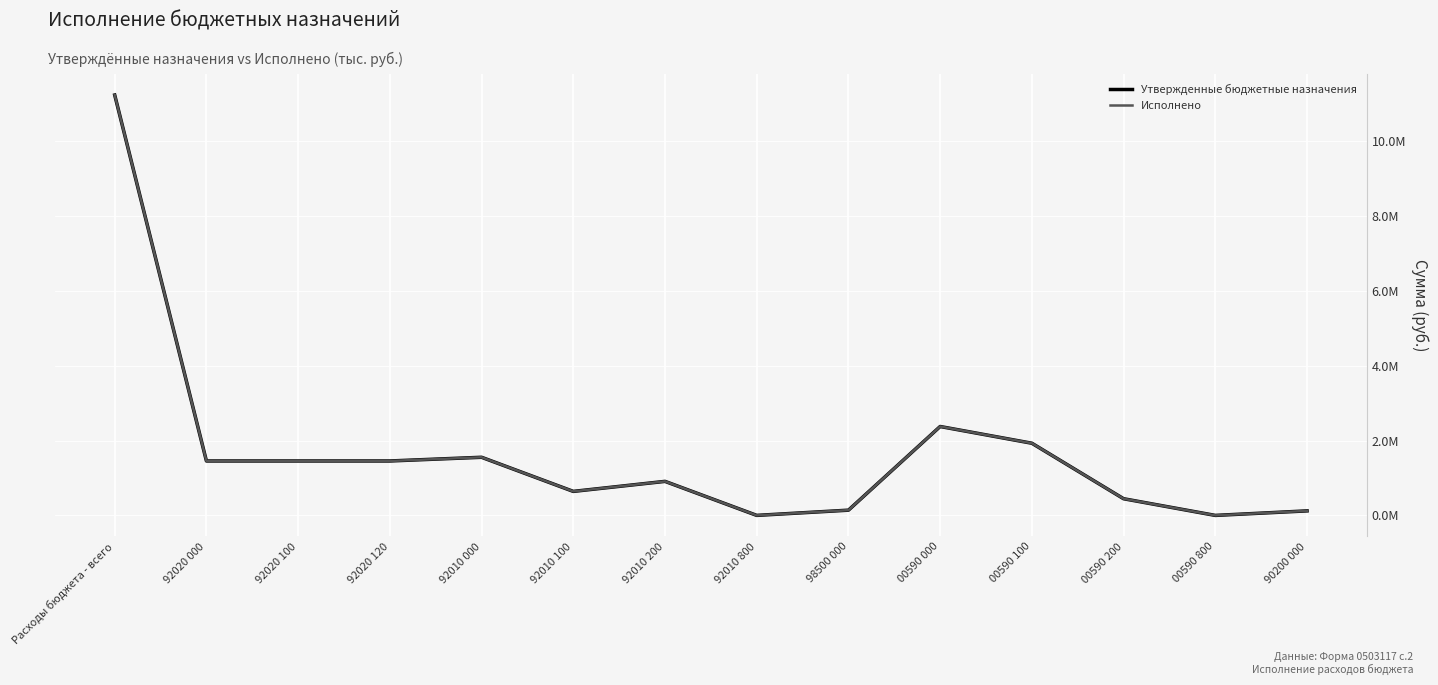

At which label does Исполнено first exceed 1455555?

Расходы бюджета - всего